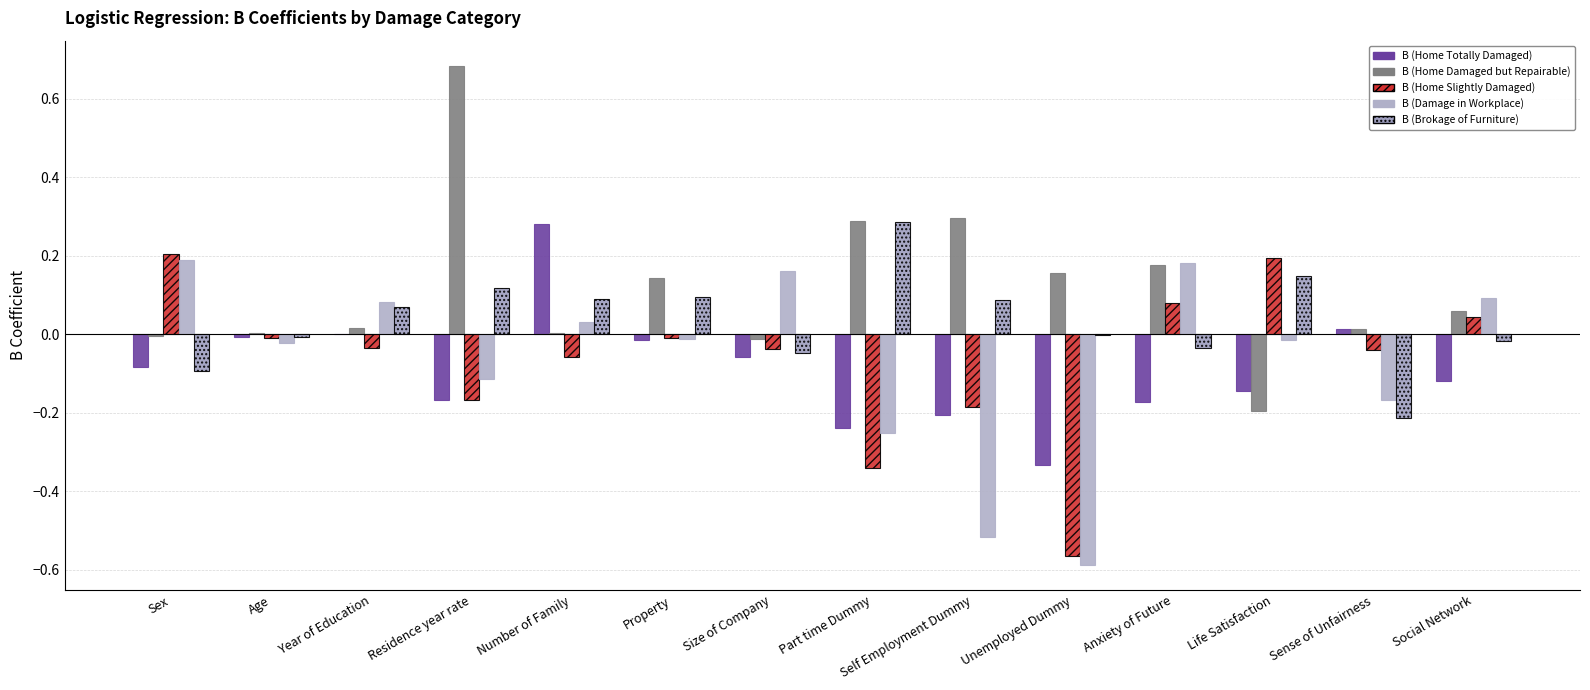

The value of B (Home Damaged but Repairable) at Life Satisfaction is -0.1. True or false?

False